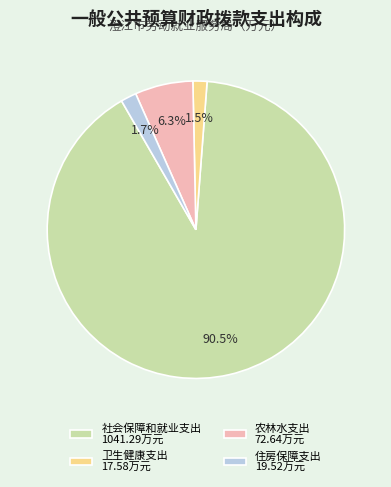

Combined, what portion of the pie is 农林水支出 and 社会保障和就业支出?

96.8%